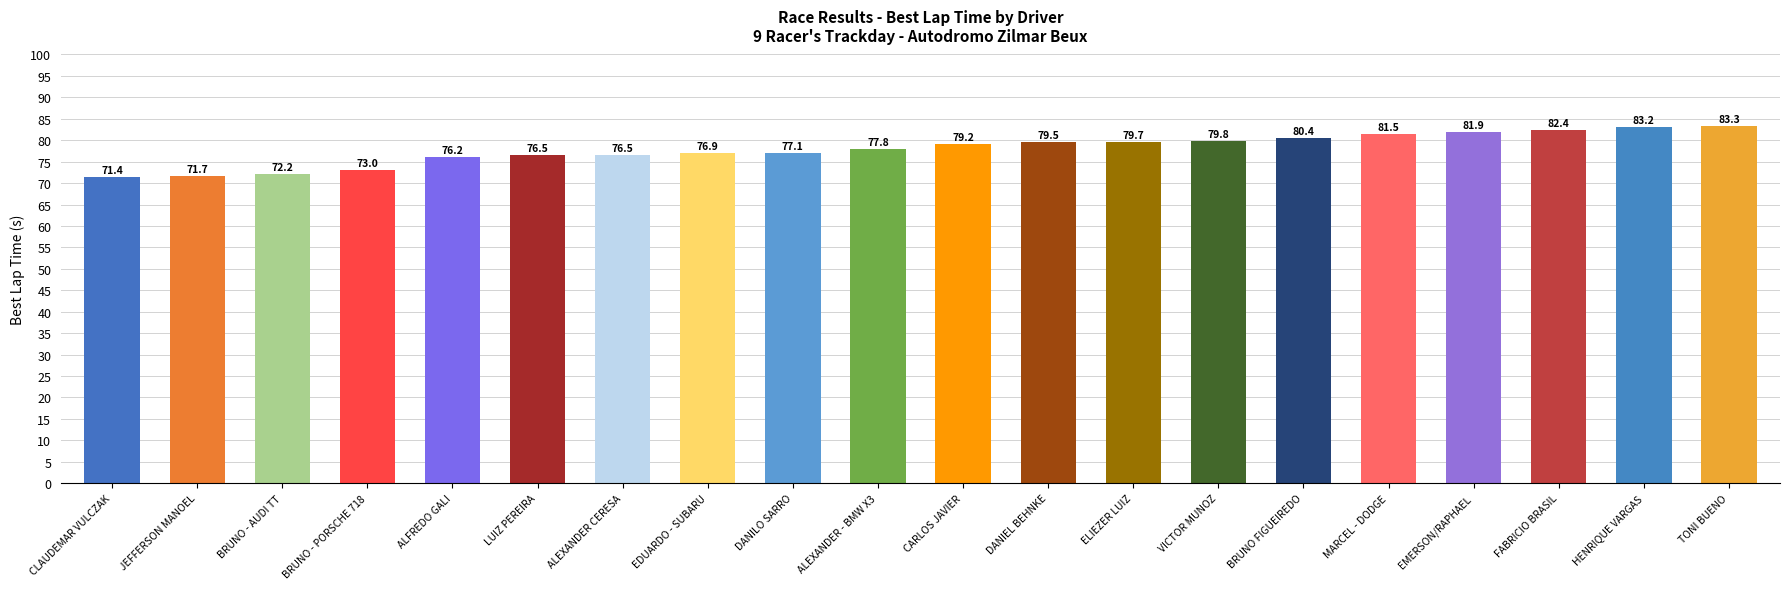

What is the approximate value at LUIZ PEREIRA?

76.5